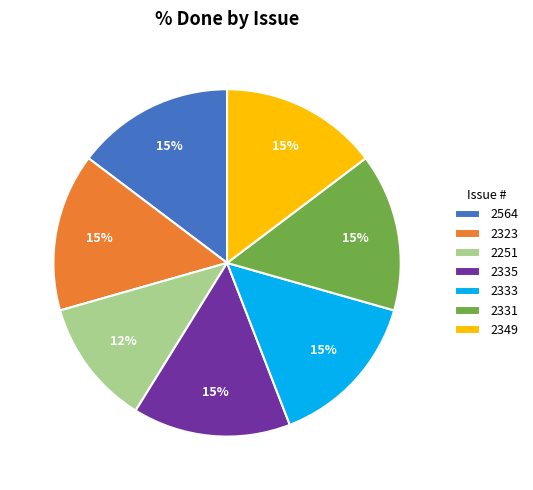

Is there any slice that represents more than half of the pie?

No